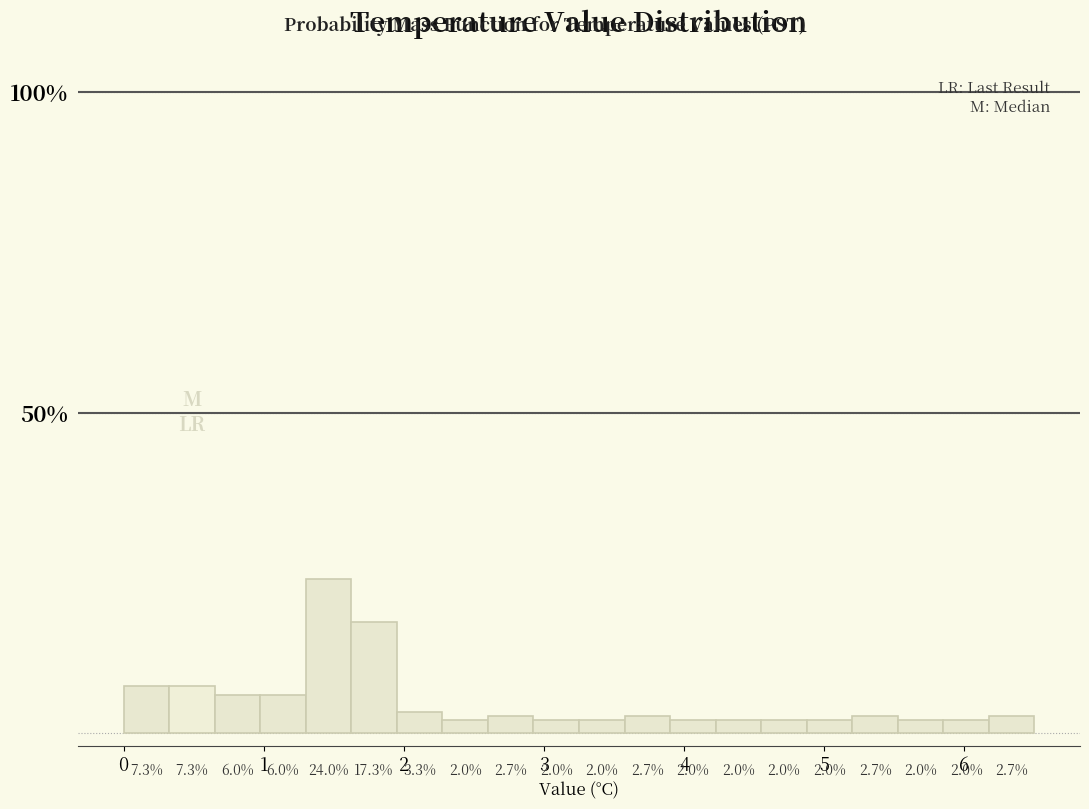

Around what value on the x-axis is the tallest bar? Give the approximate position of its centre, as read against the axis.

1.5